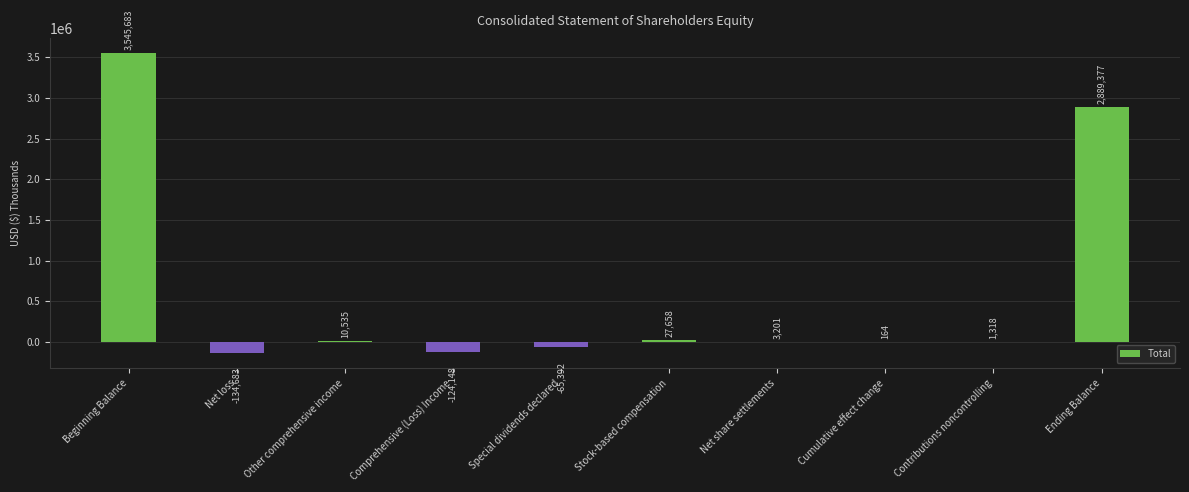

Reading left to right, extract all data points from this chart.

Beginning Balance=3545683	Net loss=-134683	Other comprehensive income=10535	Comprehensive (Loss) Income=-124148	Special dividends declared=-65392	Stock-based compensation=27658	Net share settlements=3201	Cumulative effect change=164	Contributions noncontrolling=1318	Ending Balance=2889377